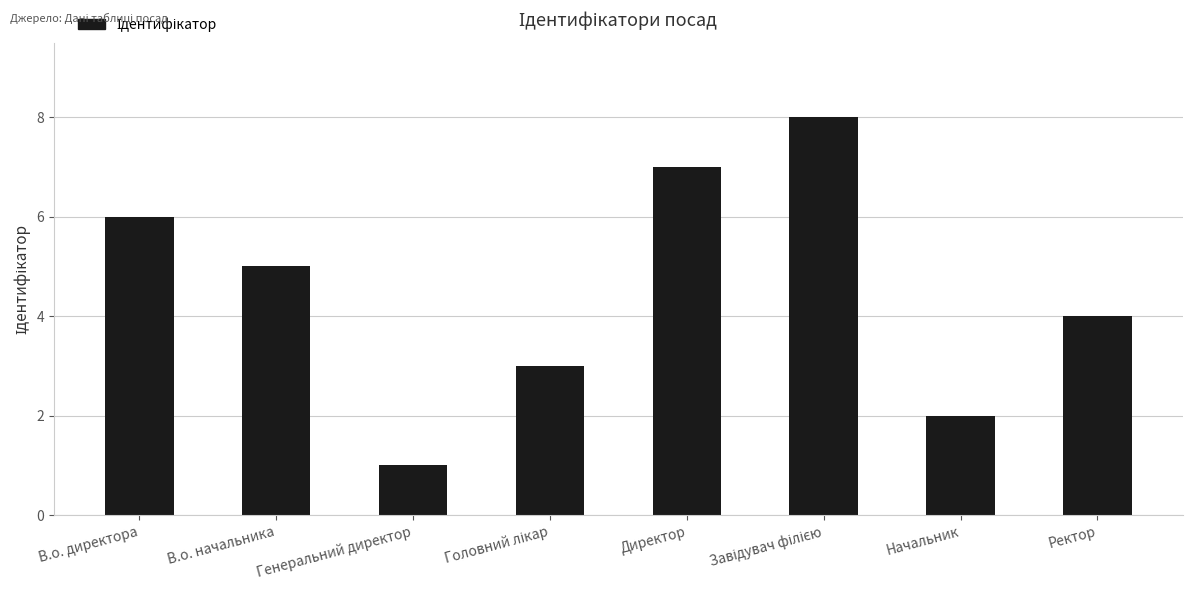

What is the maximum value shown in the chart?

8